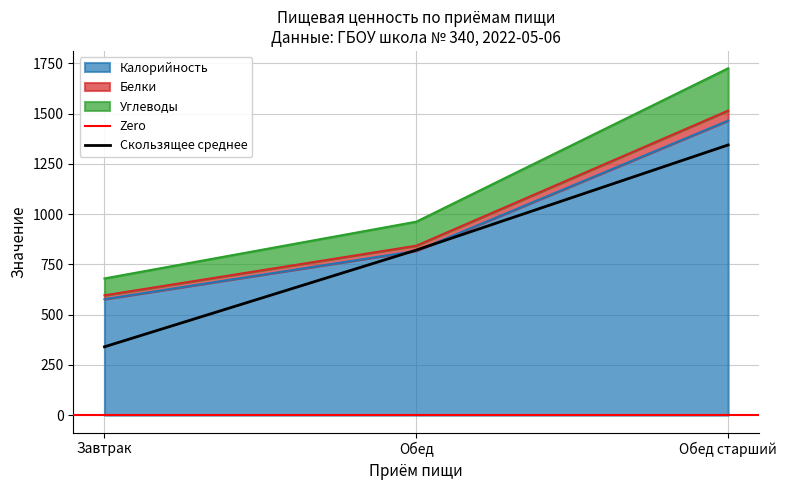

How many categories are shown in the chart?

3